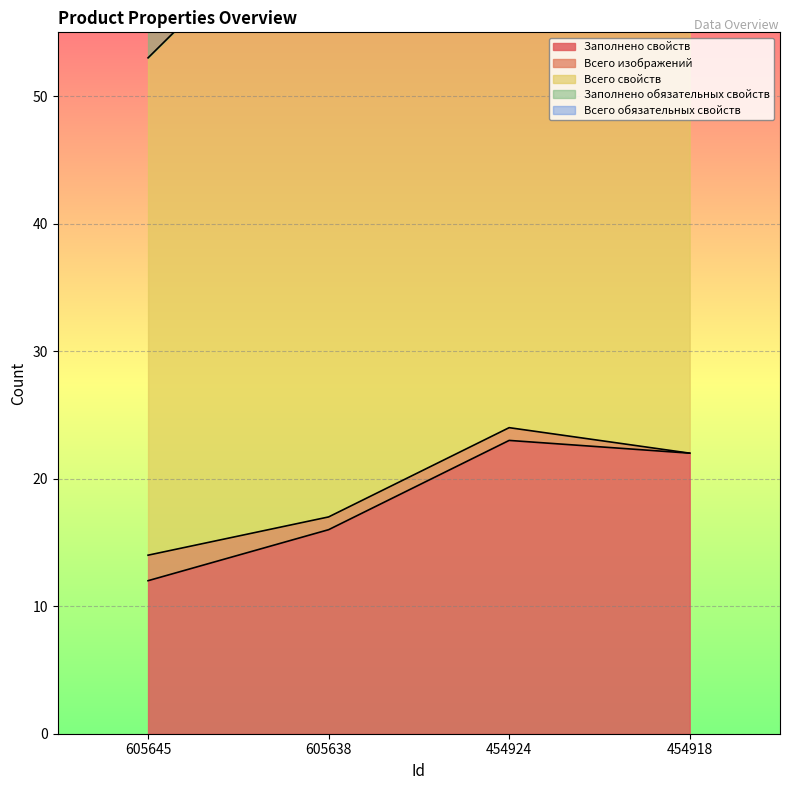

At which category does Всего свойств reach its first local peak?

605638